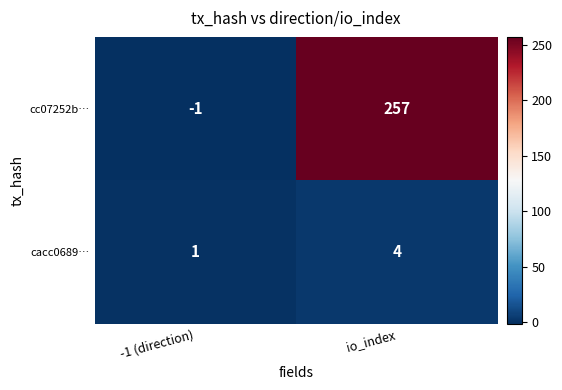

Which series changed the most between -1 (direction) and io_index?

cc07252b…